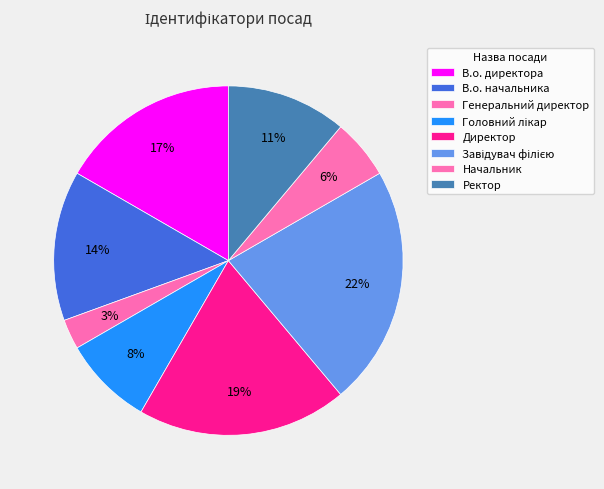

What portion of the pie excludes В.о. начальника?

86.1%